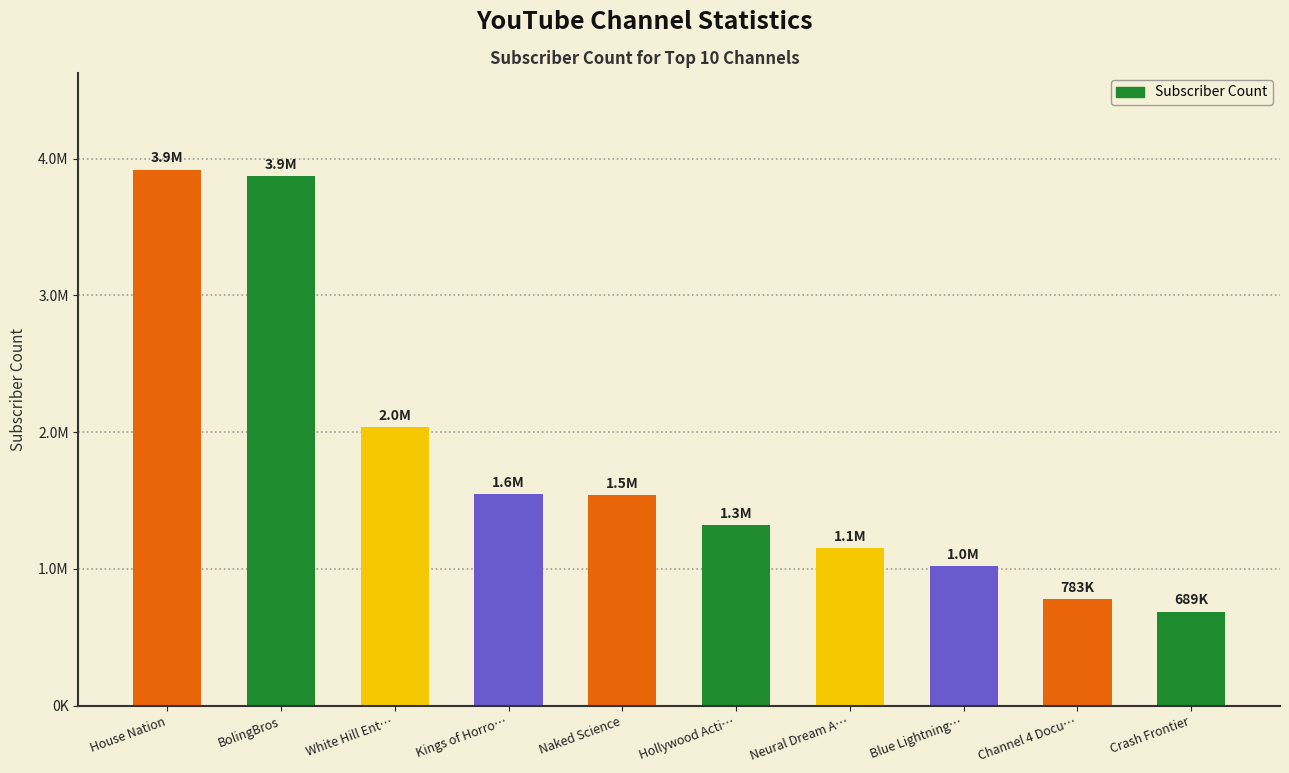

What is the difference between the second highest and second lowest values?

3087000